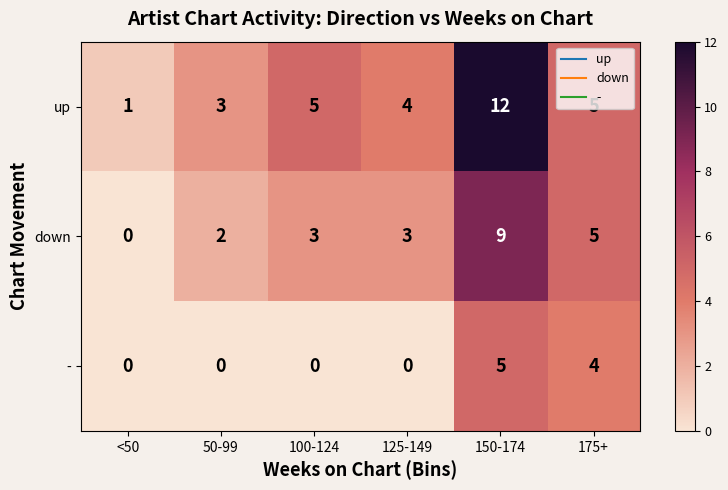

Which series has the largest total across all categories?

up